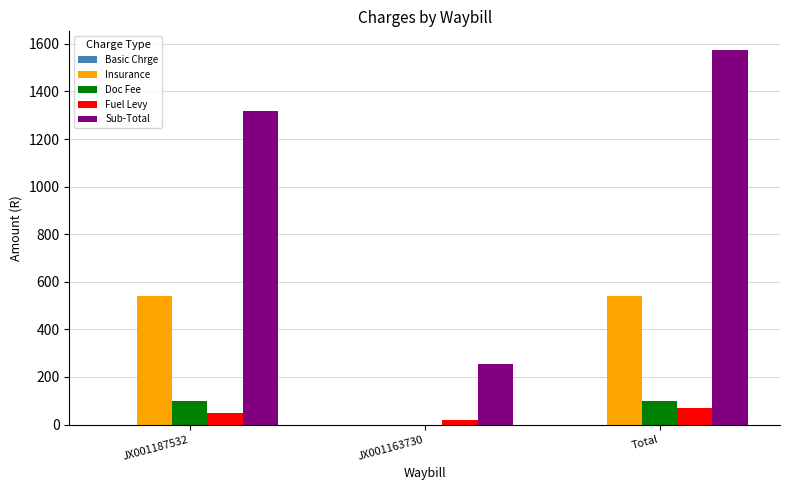

Which series changed the most between JX001163730 and Total?

Sub-Total